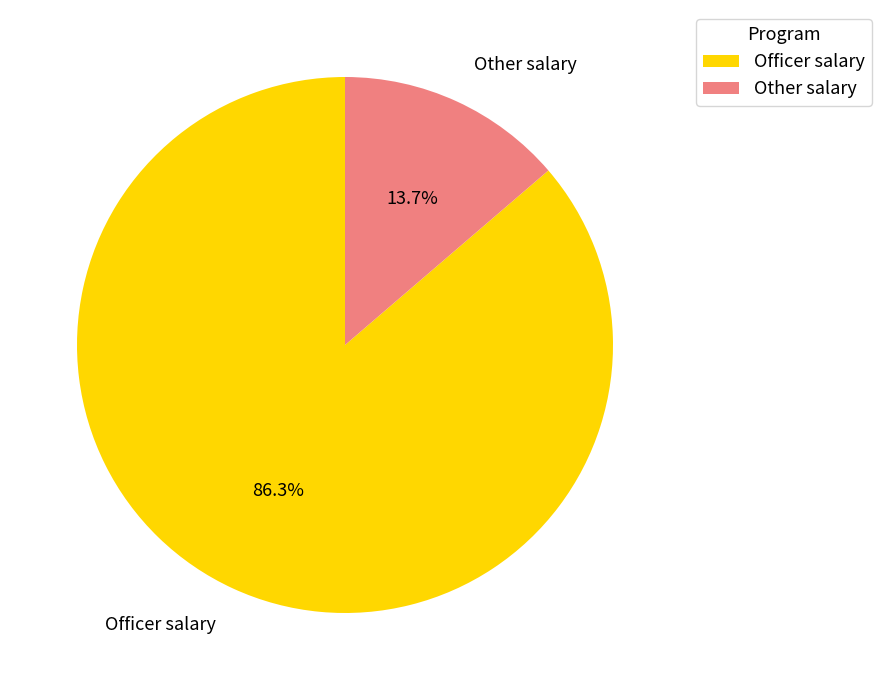

To the nearest percent, what portion does Officer salary represent?

86%